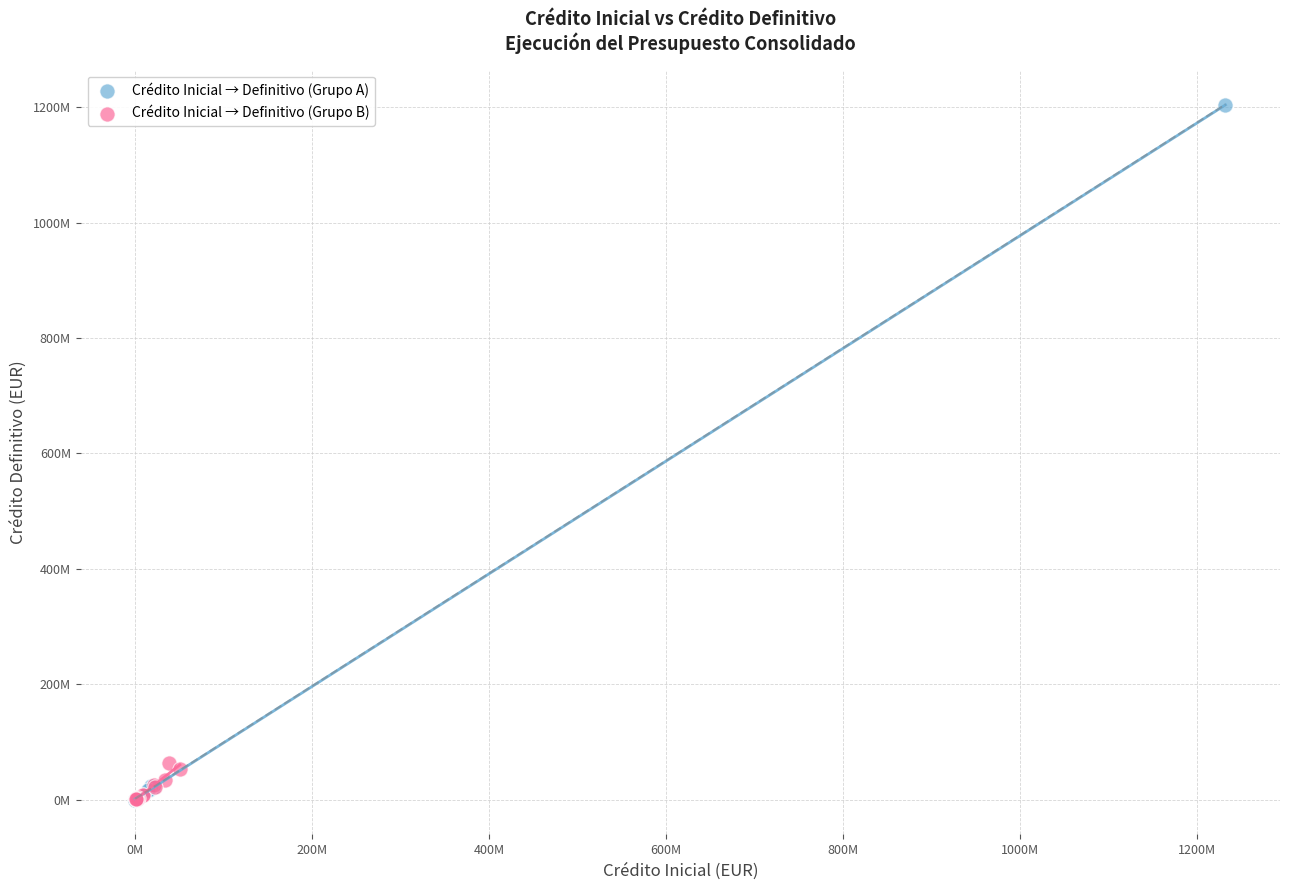

Which series has the largest Y range (max minus min)?

Crédito Inicial → Definitivo (Grupo A)